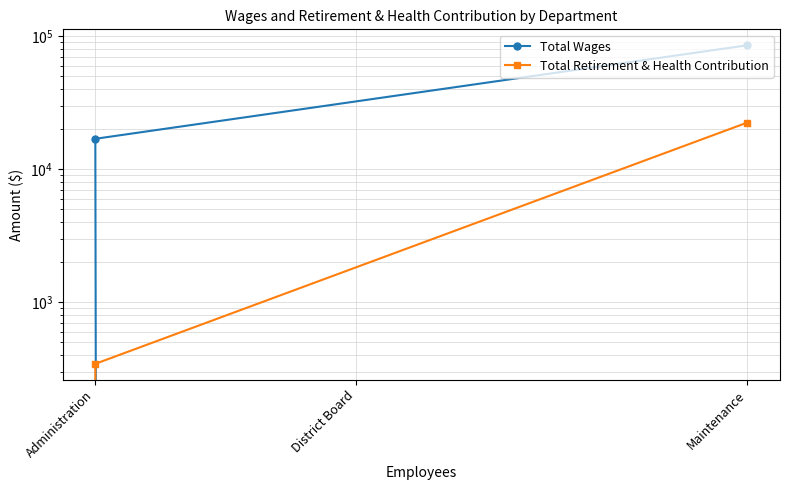

Is the value of Total Wages at Administration greater than the value of Total Retirement & Health Contribution at Maintenance?

No